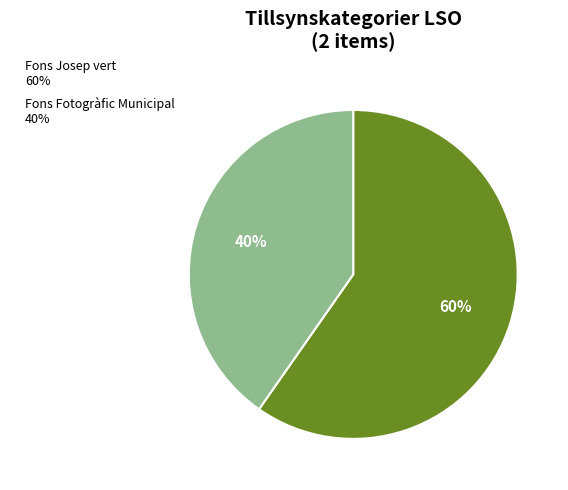

Is the sum of Fons Josep vert and Fons Fotogràfic Municipal greater than half?

Yes